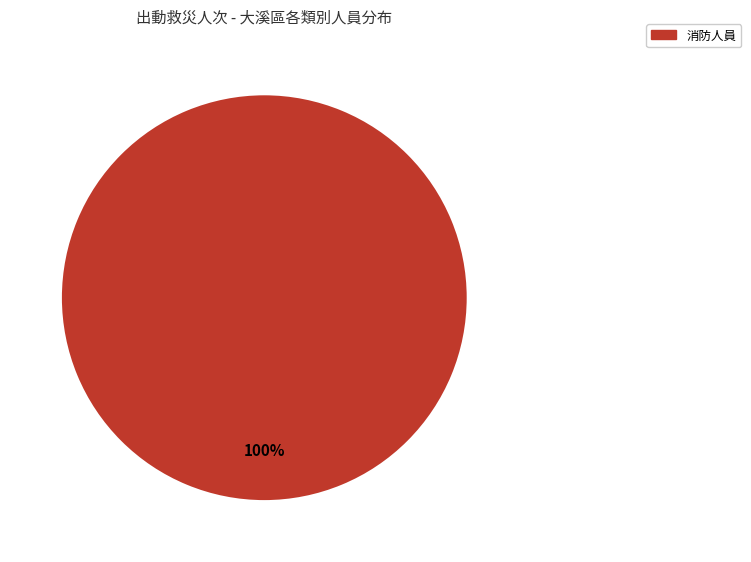

Is there a majority slice in this chart?

Yes